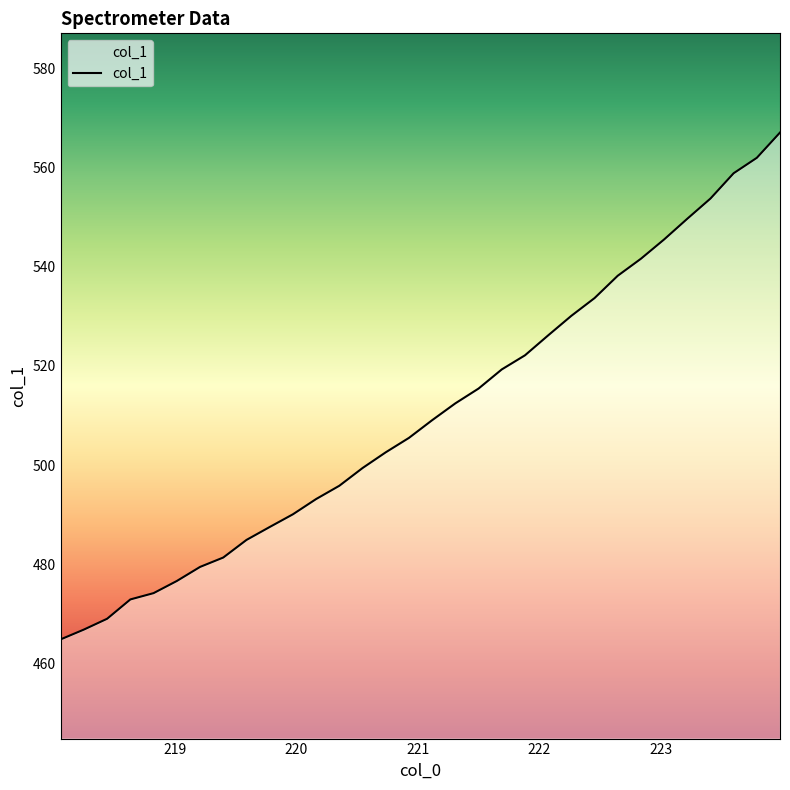

What is the greatest value displayed?

567.0